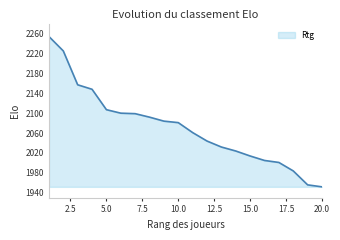

What is the smallest value displayed?

1952